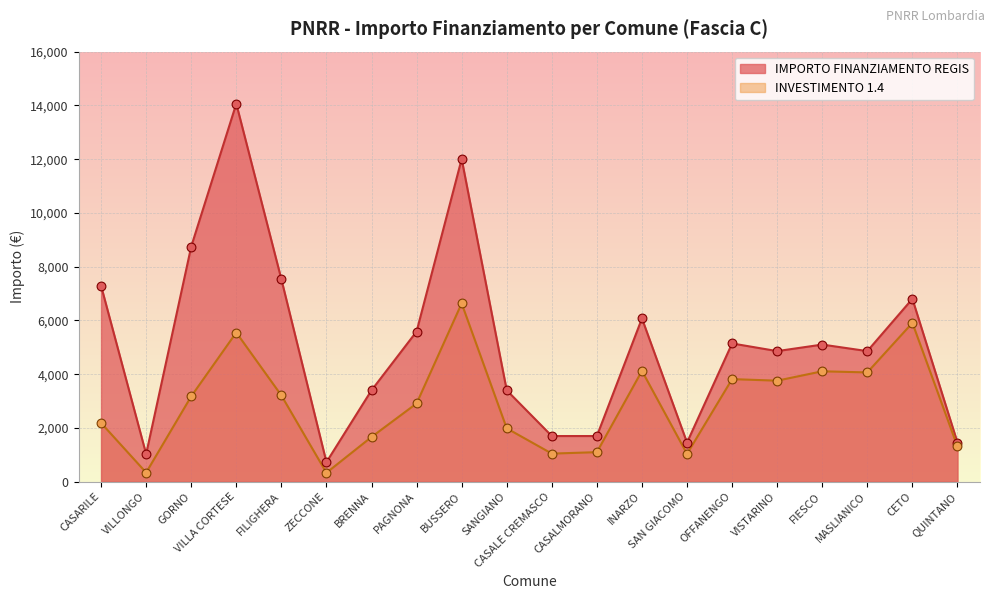

Which series has the largest Y range (max minus min)?

INVESTIMENTO 1.4